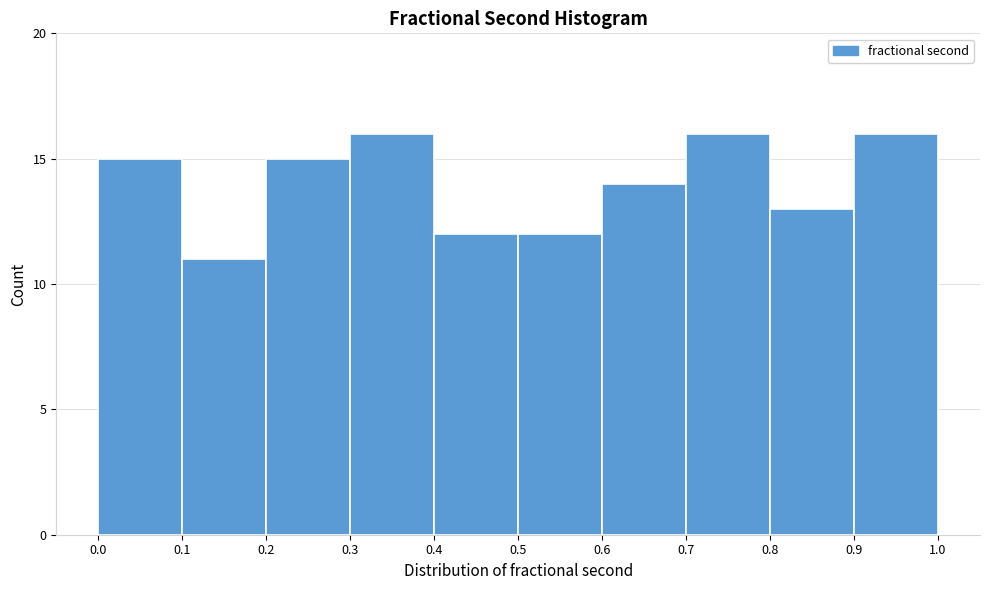

Reading left to right, transcribe this chart: for each bar, give the range it covers on the x-axis and its height. The values are not printed on the chart, so give them approximately, as read against the axis.

0.0 to 0.1: 15
0.1 to 0.2: 11
0.2 to 0.3: 15
0.3 to 0.4: 16
0.4 to 0.5: 12
0.5 to 0.6: 12
0.6 to 0.7: 14
0.7 to 0.8: 16
0.8 to 0.9: 13
0.9 to 1.0: 16